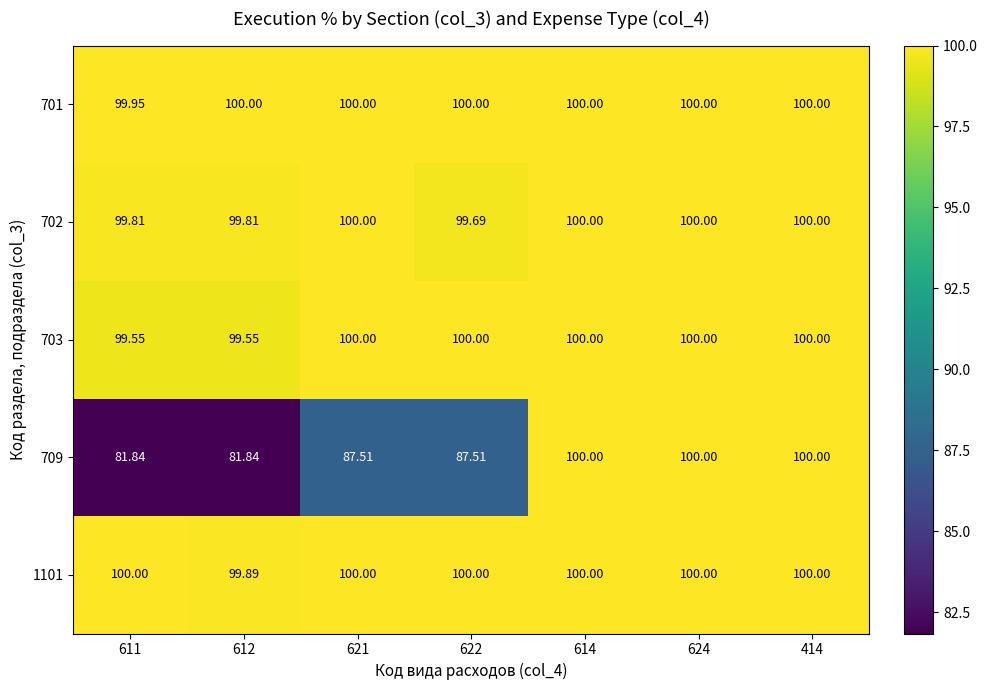

What is the minimum value shown in the chart?

81.8